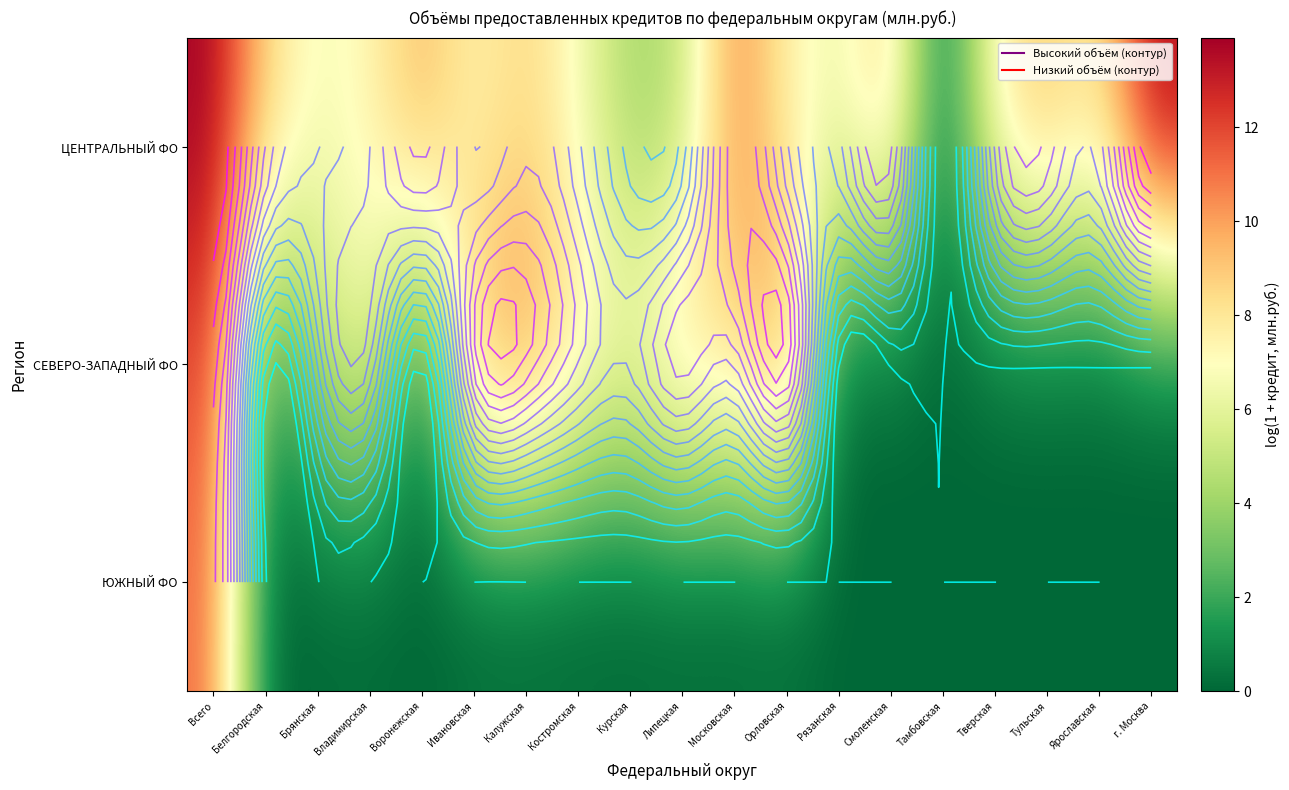

Count the number of categories in the chart.

19